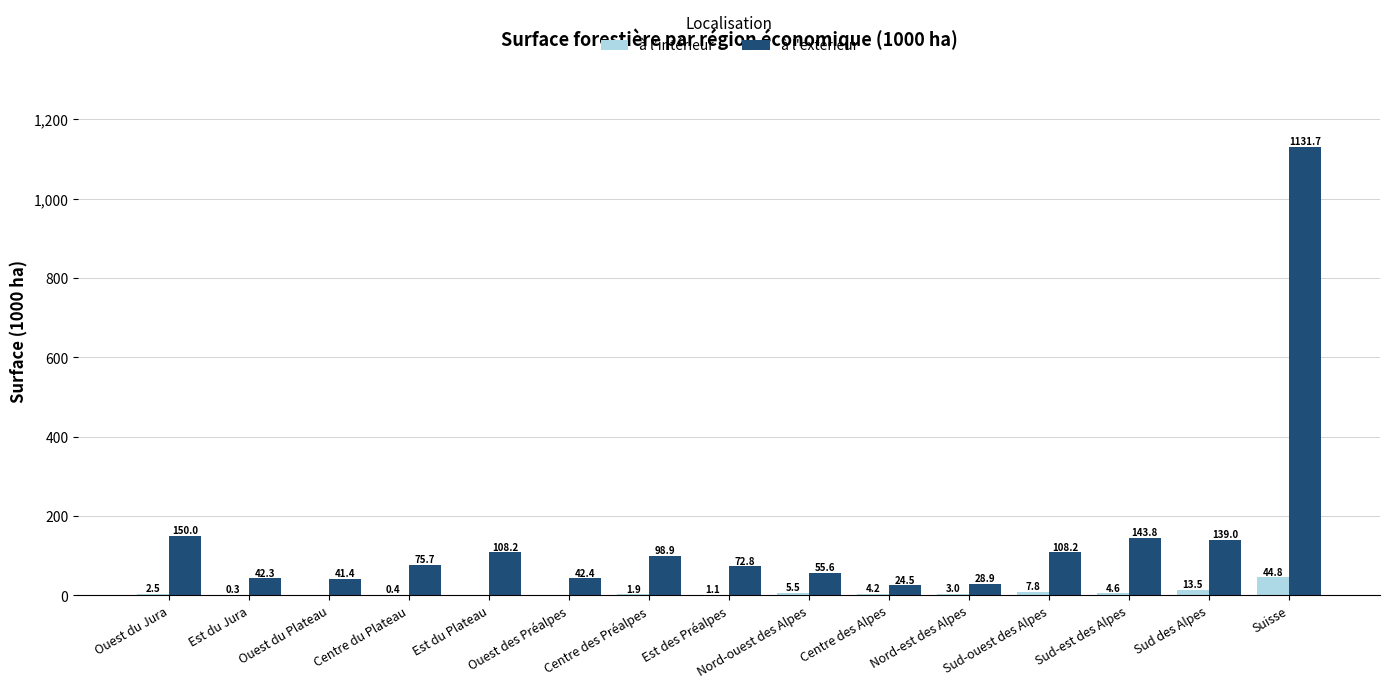

Which series has the largest total across all categories?

à l'extérieur